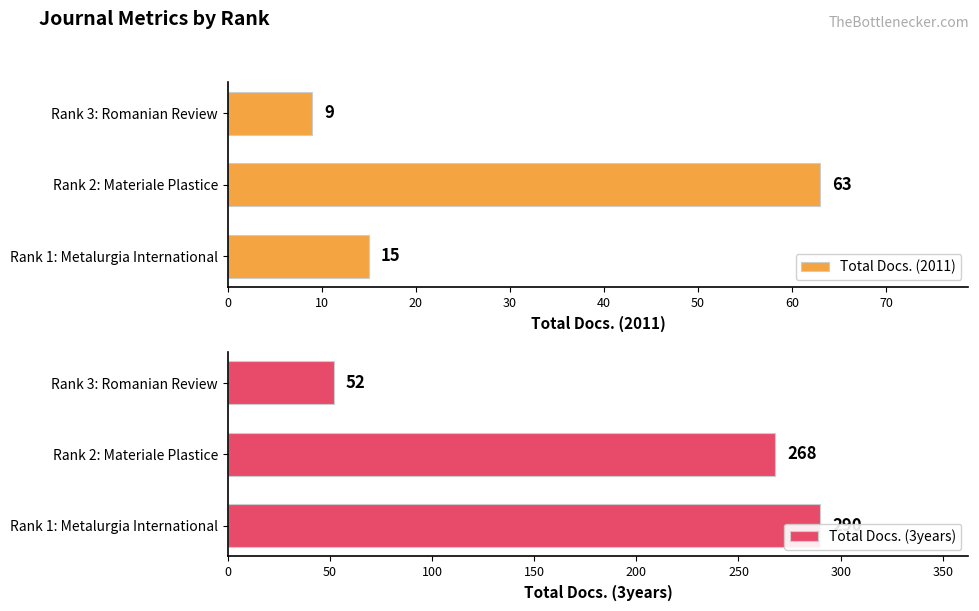

Rank the categories by Total Docs. (2011) value from highest to lowest.

Rank 2: Materiale Plastice, Rank 1: Metalurgia International, Rank 3: Romanian Review